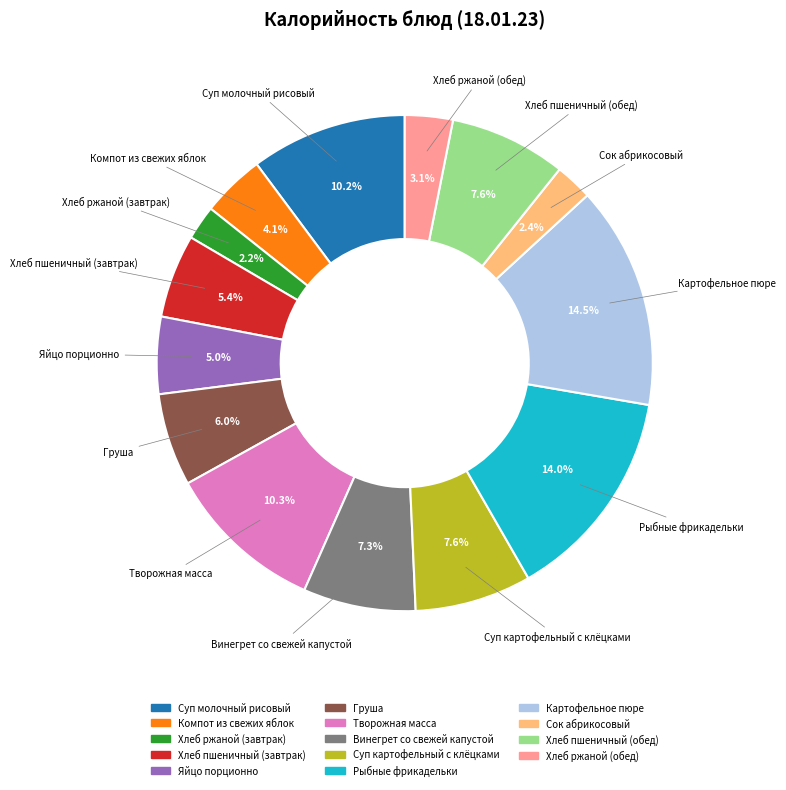

Does Хлеб пшеничный (обед) represent more than half of the total?

No